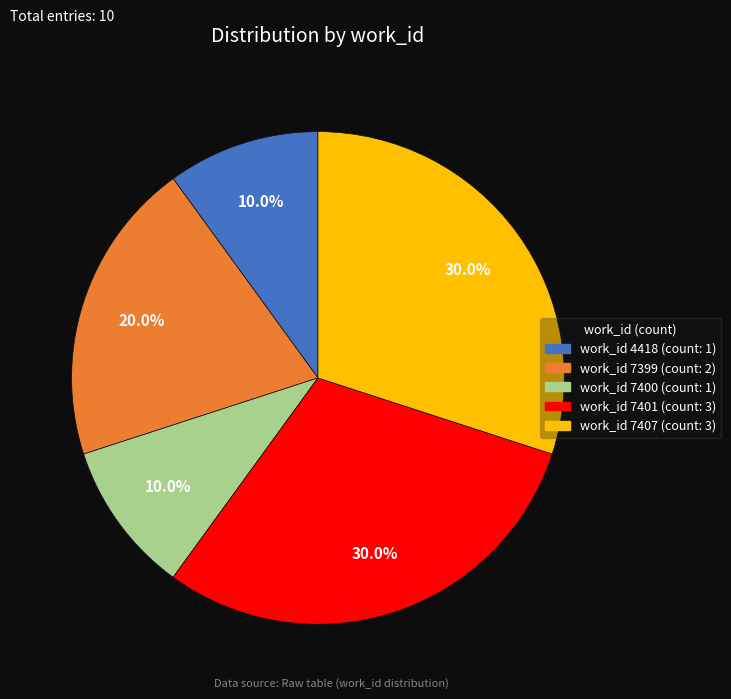

Which has a higher value, work_id 7400 (count: 1) or work_id 7407 (count: 3)?

work_id 7407 (count: 3)